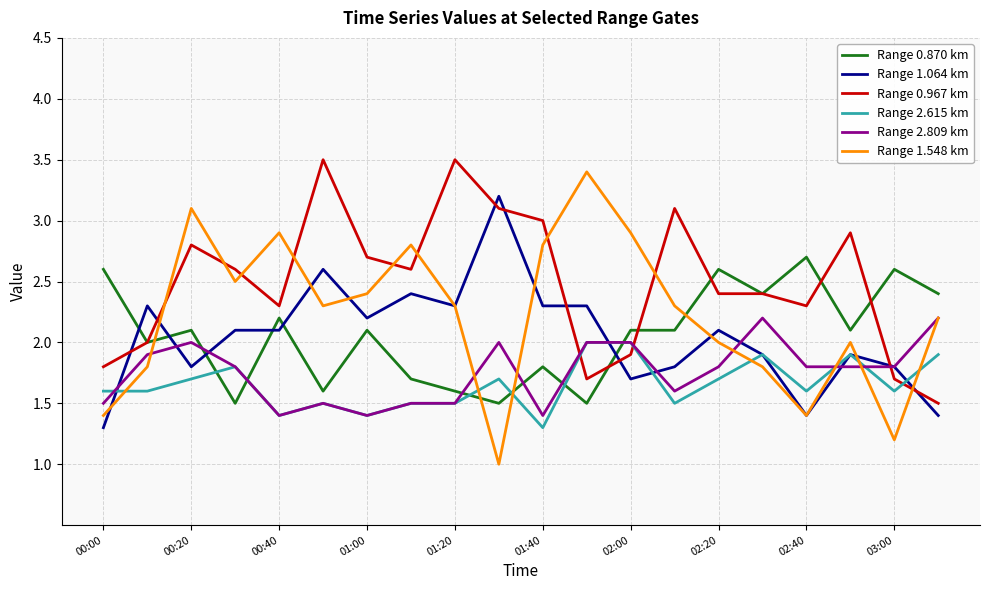

What is the difference between the second highest and second lowest values in the Range 1.064 km series?

1.2